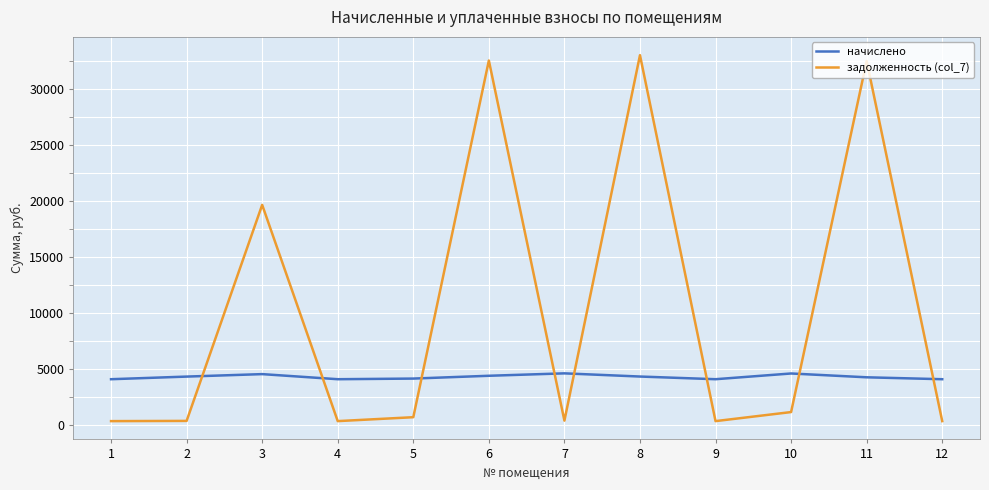

What are all the series names shown in the legend?

начислено, задолженность (col_7)